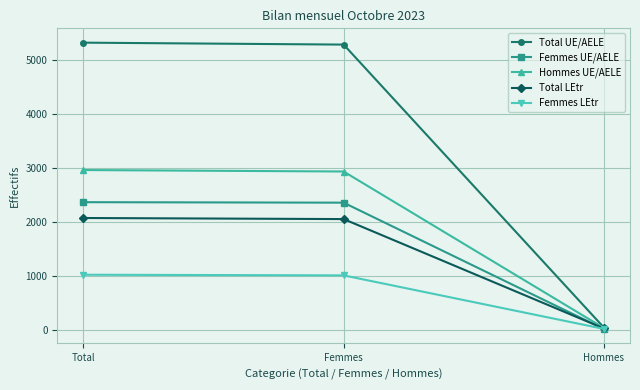

Rank the series by their maximum value, from highest to lowest.

Total UE/AELE, Hommes UE/AELE, Femmes UE/AELE, Total LEtr, Femmes LEtr